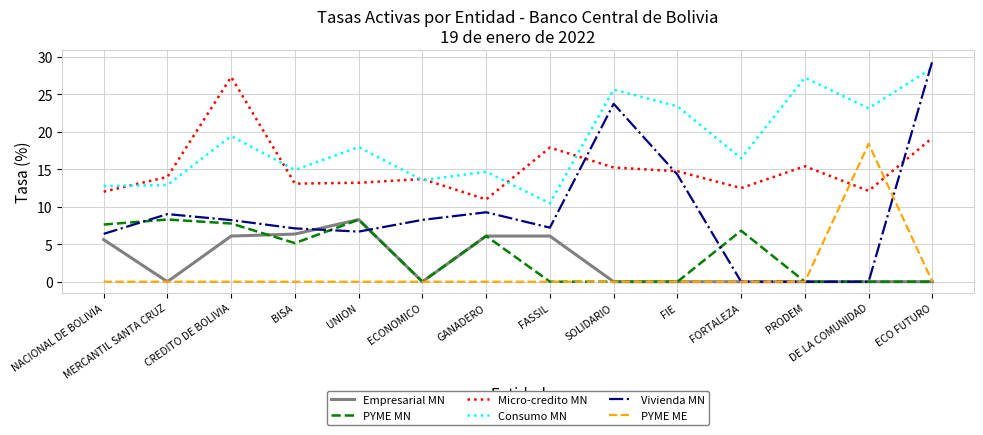

What is the difference between the highest and lowest values at UNION?

18.0